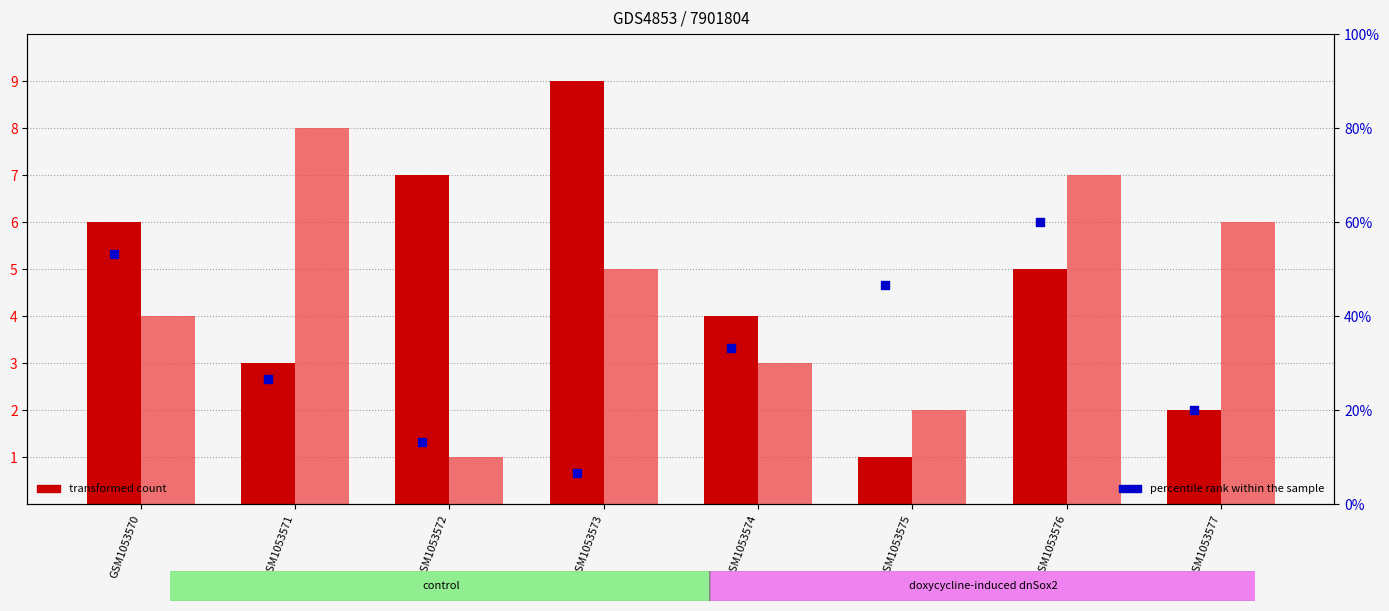

What is the total value across all series at GSM1053573?

15